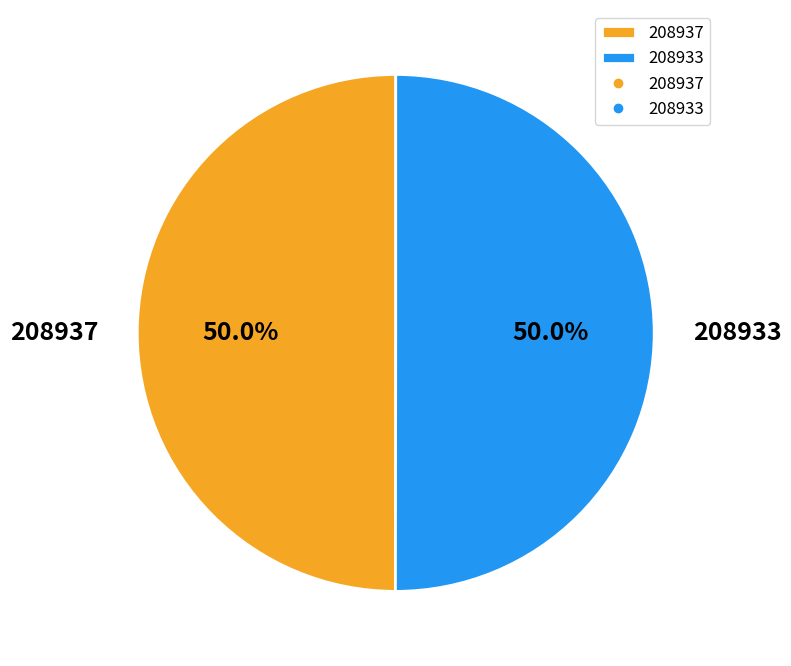

Count the number of slices in the pie.

2